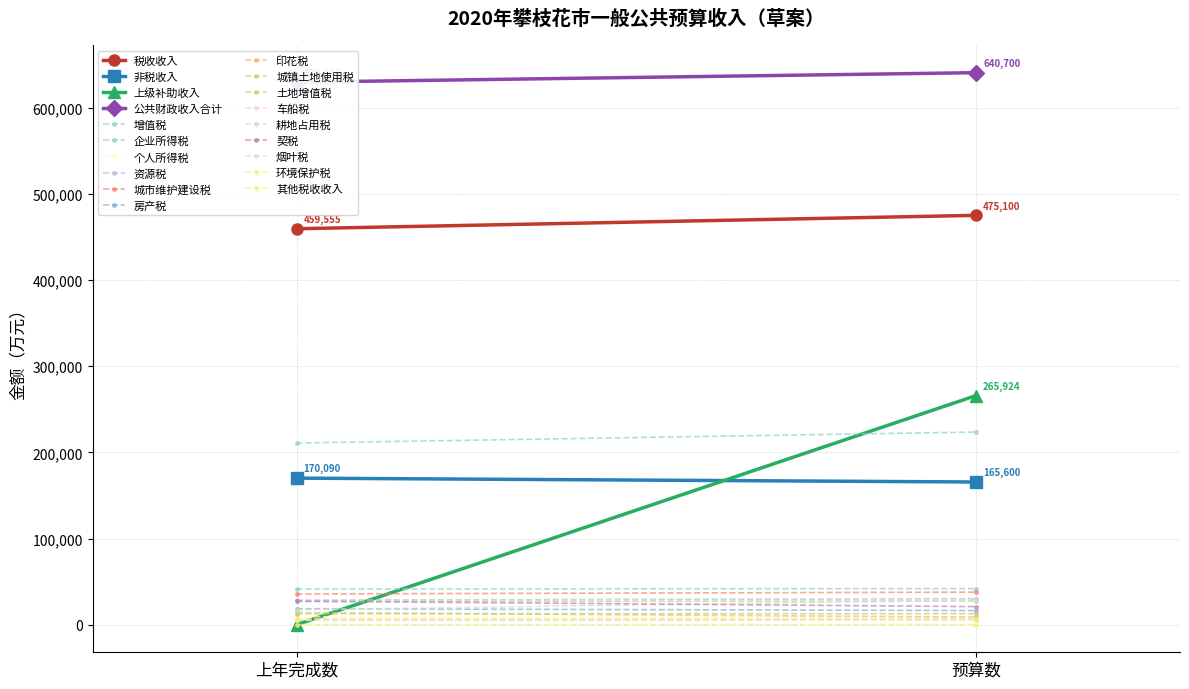

Reading right to left, list all the values displayed in this chart.

税收收入: 预算数=475100	上年完成数=459555
非税收入: 预算数=165600	上年完成数=170090
上级补助收入: 预算数=265924	上年完成数=0
公共财政收入合计: 预算数=640700	上年完成数=629645